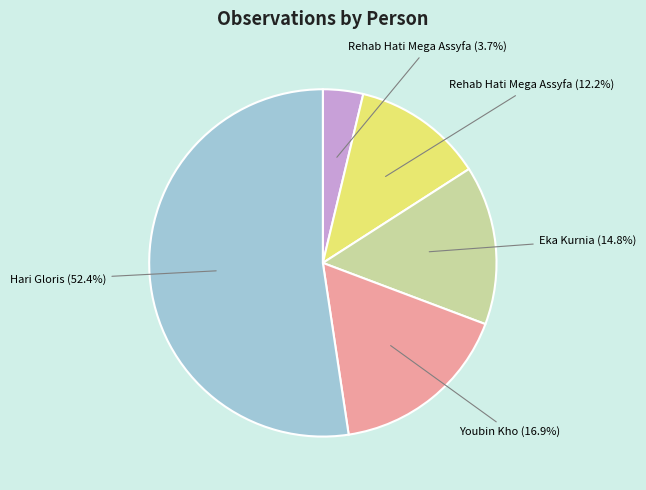

Does any single category account for the majority?

Yes